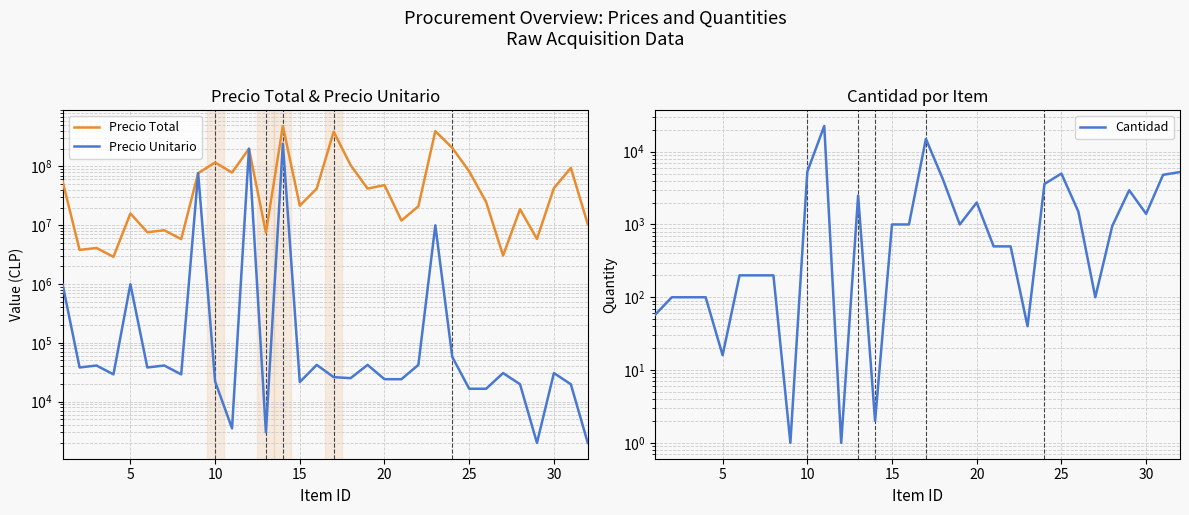

True or false: Precio Total and Precio Unitario cross at least once.

False